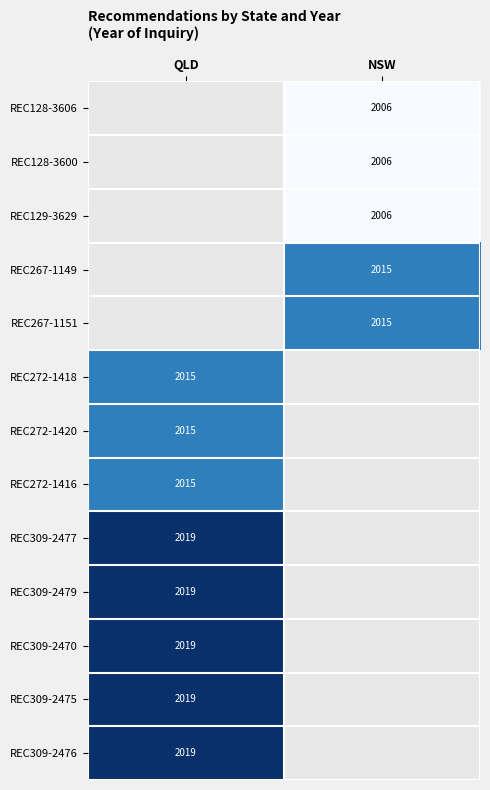

Count the number of categories in the chart.

2